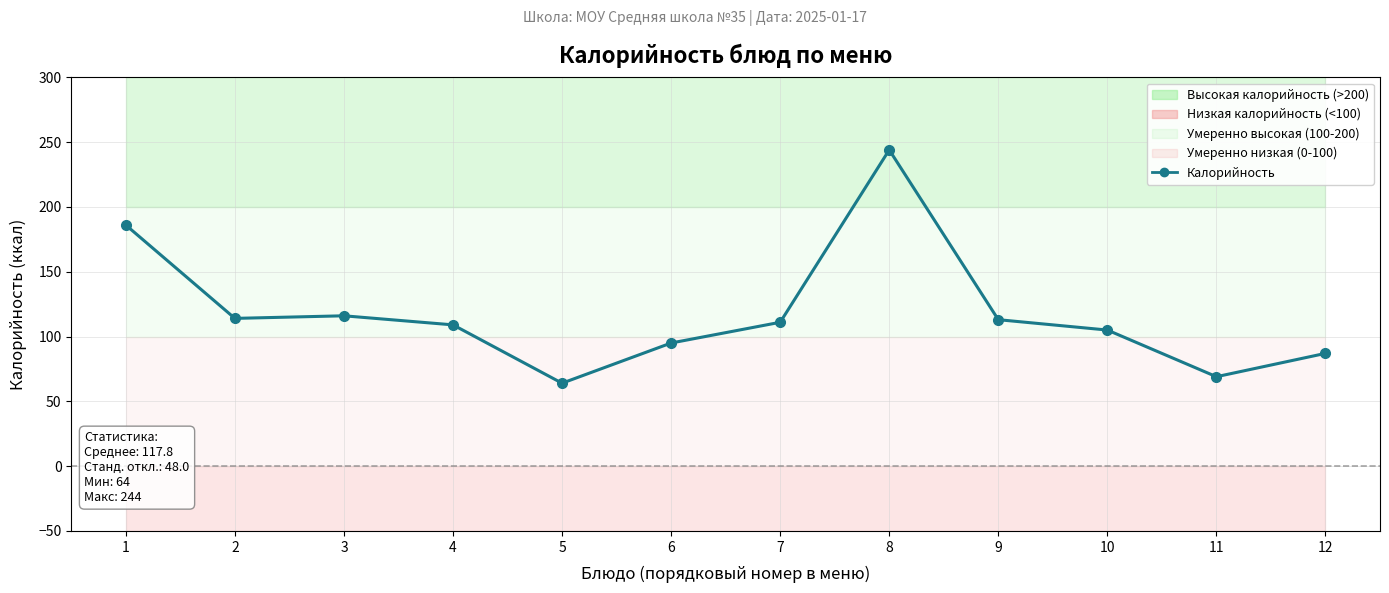

Reading right to left, extract all data points from this chart.

87	69	105	113	244	111	95	64	109	116	114	186